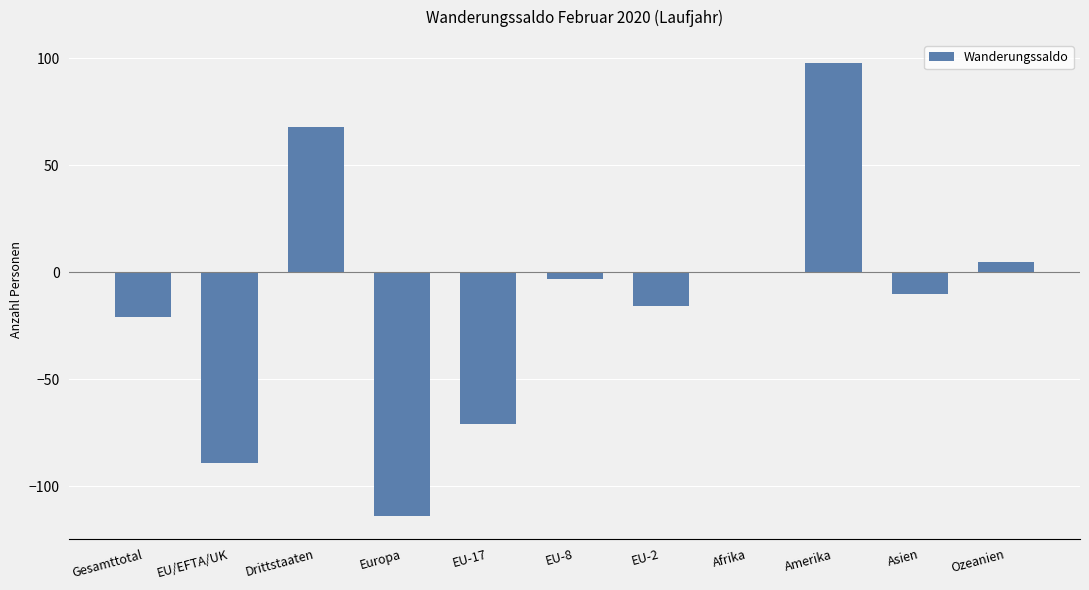

The value at Ozeanien is 5. True or false?

True